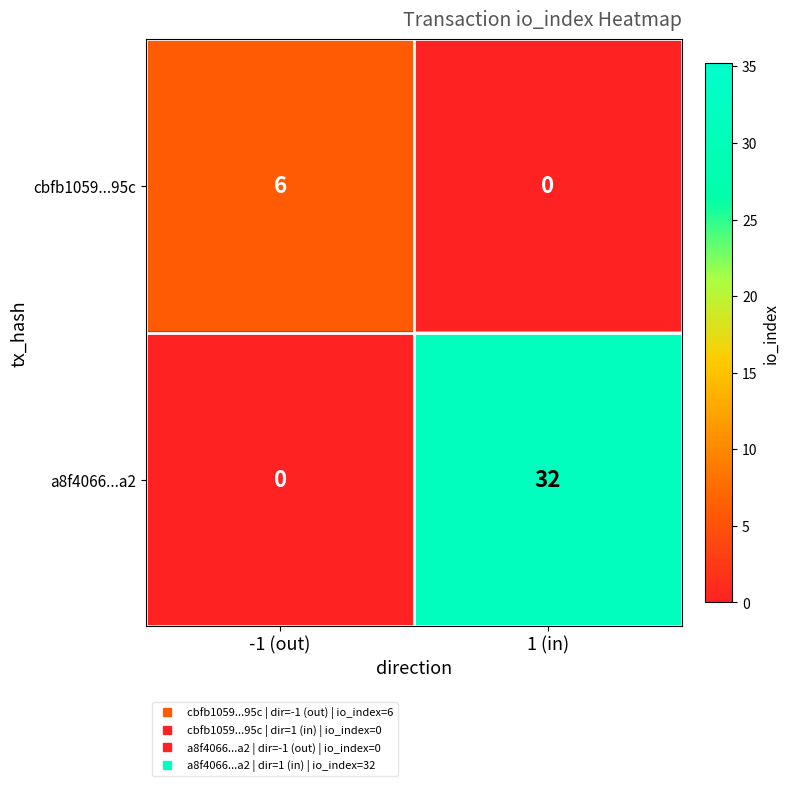

Reading left to right, list all the values displayed in this chart.

cbfb1059...95c: 6	0
a8f4066...a2: 0	32